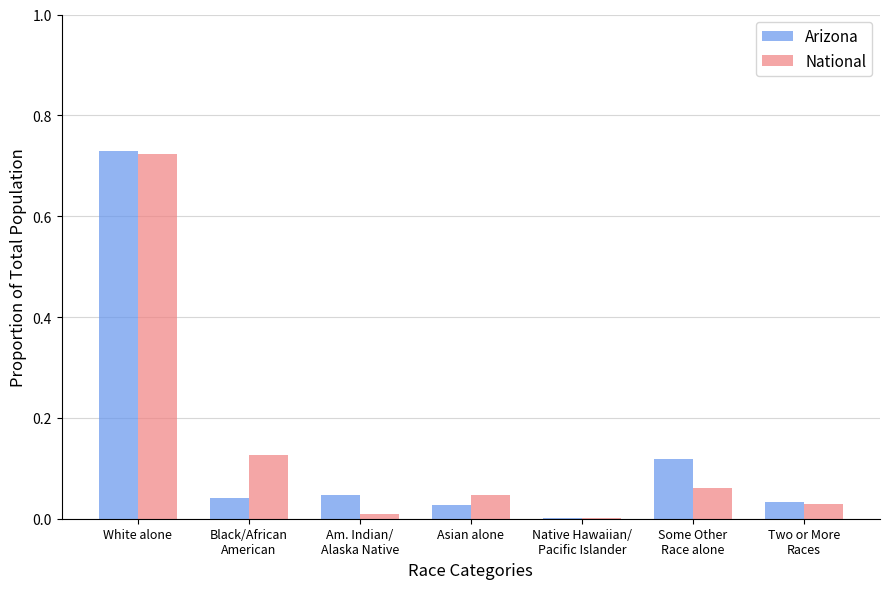

How many groups of bars are there?

7